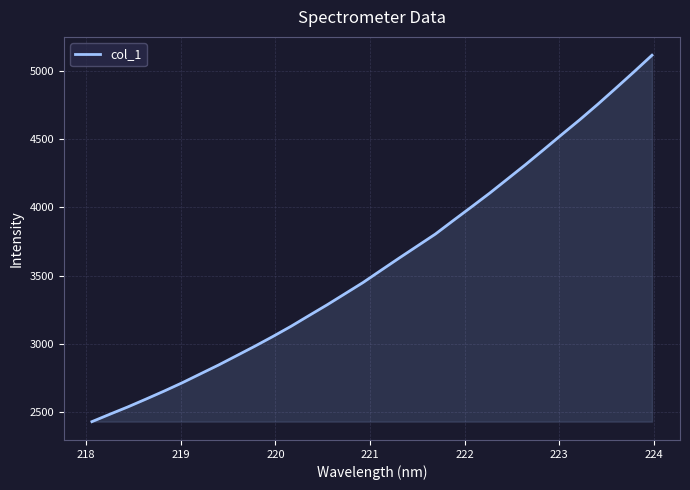

What is the difference between the maximum and minimum values?

2683.4